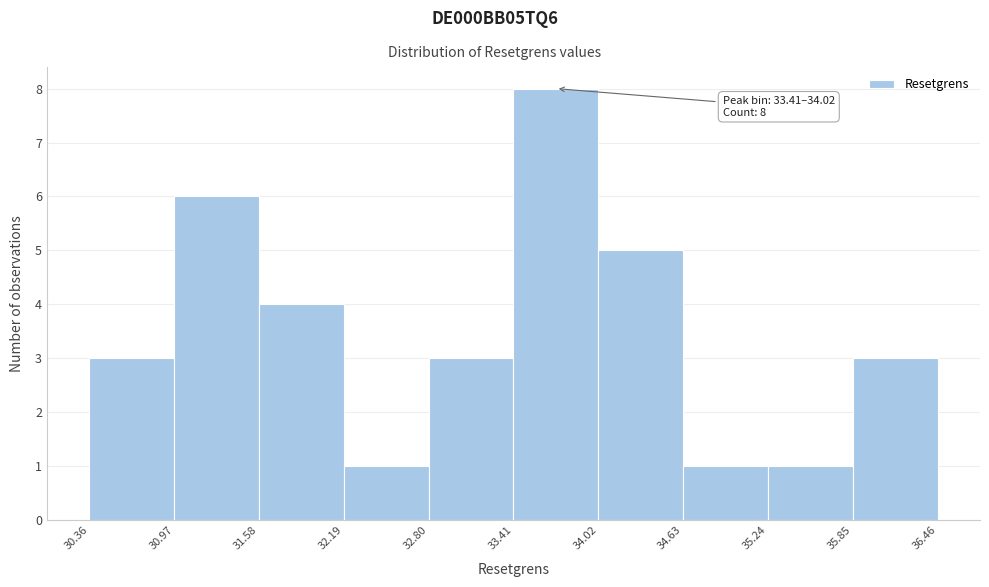

Which range on the x-axis has the tallest bar?

33.41 to 34.02